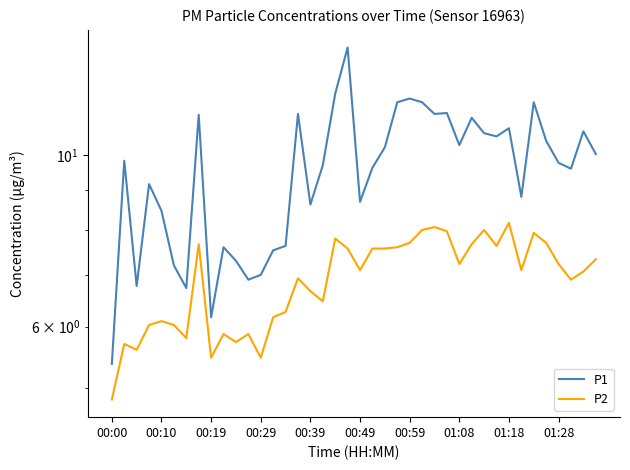

What is the sum of the P2 values at 14 and 36?

13.5